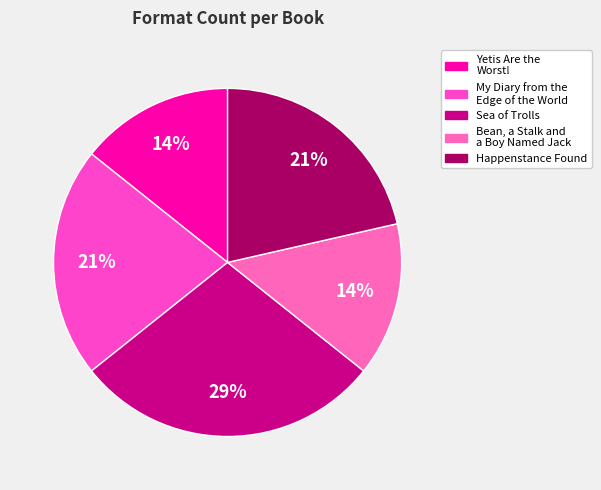

Does Yetis Are the Worst! account for over 50% of the chart?

No